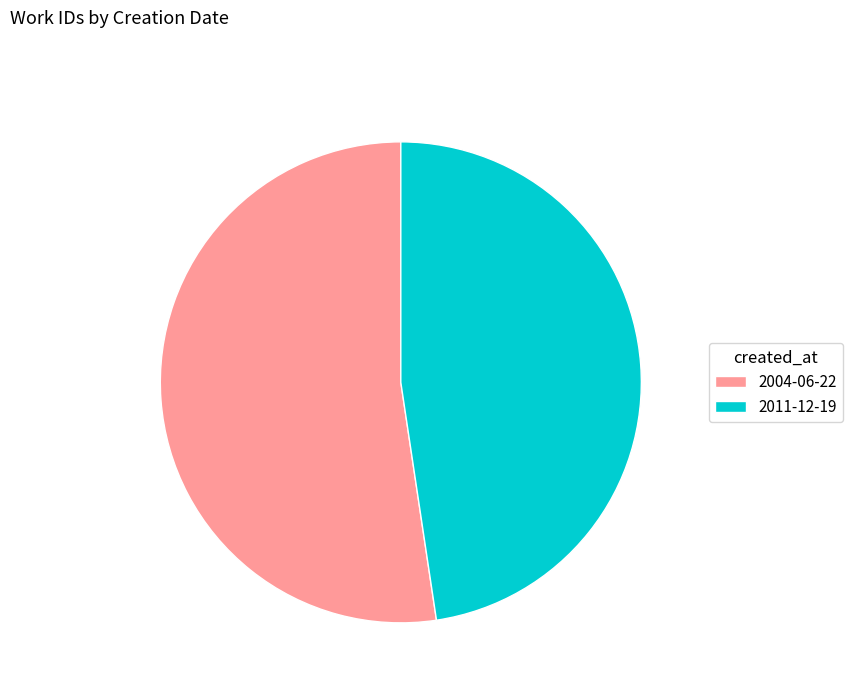

Combined, do 2004-06-22 and 2011-12-19 account for over 50%?

Yes